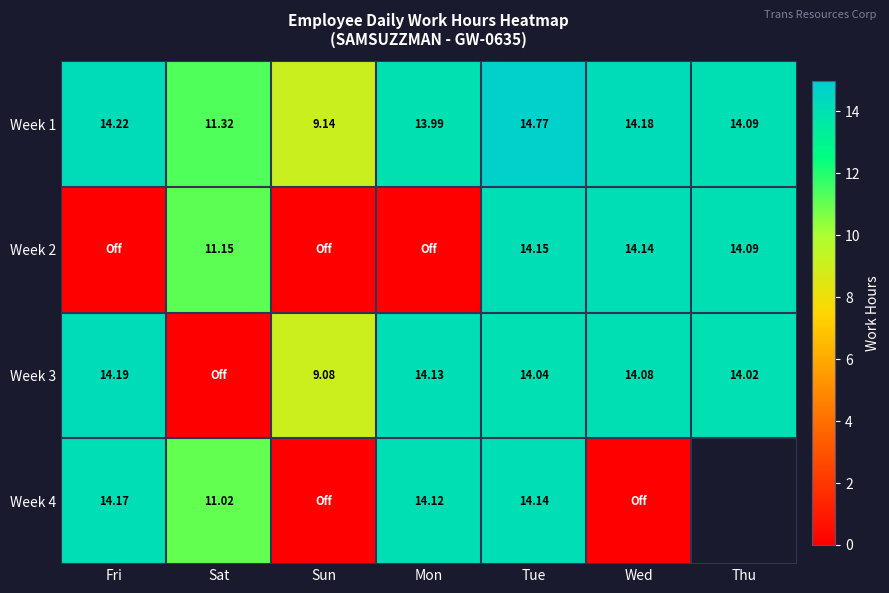

Count the number of data series in this chart.

4